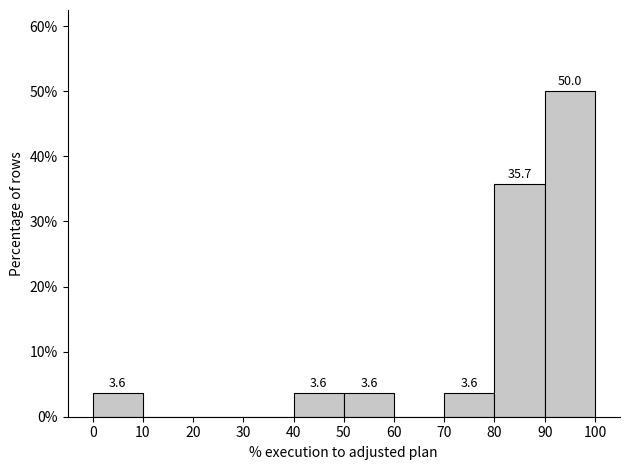

Which range on the x-axis has the tallest bar?

90 to 100